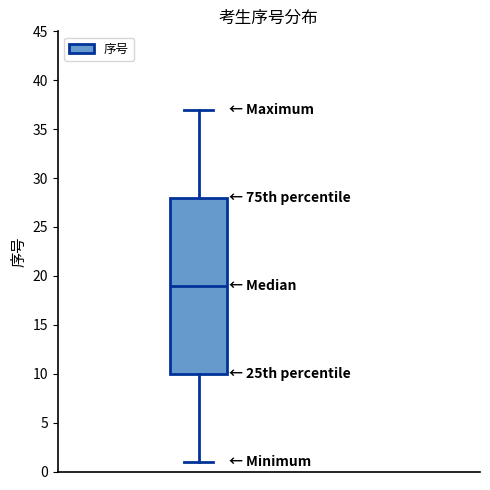

Where is the lower edge of the box on the y-axis? The values are not printed on the chart, so give them approximately, as read against the axis.

10